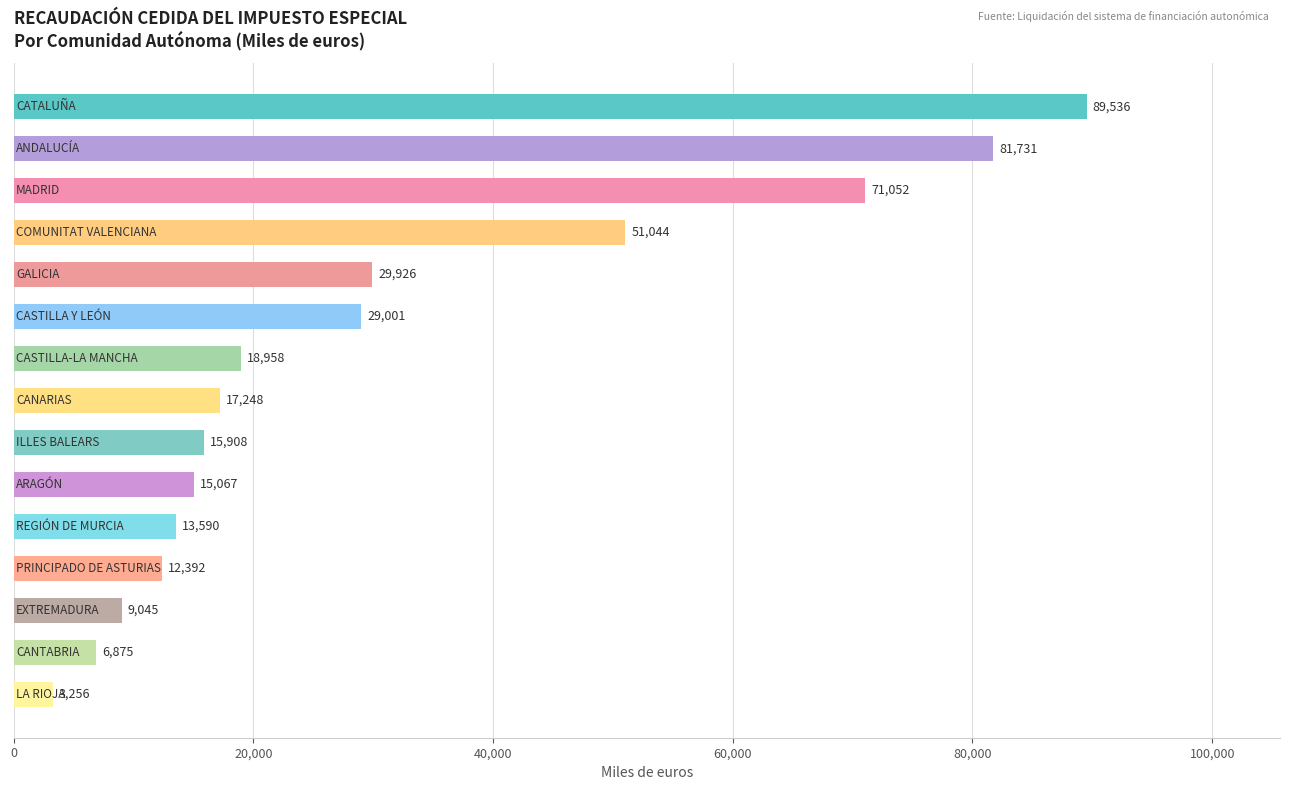

Count the number of data series in this chart.

1